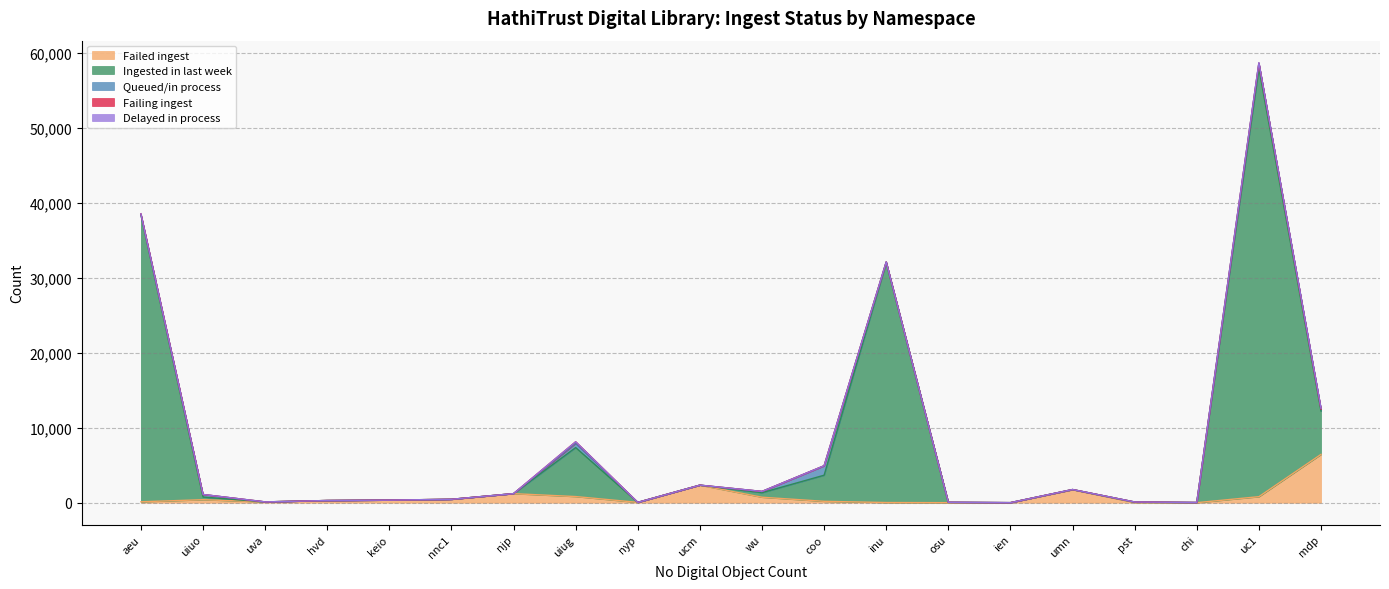

Is the value of Failing ingest at inu greater than the value of Delayed in process at uiuo?

Yes